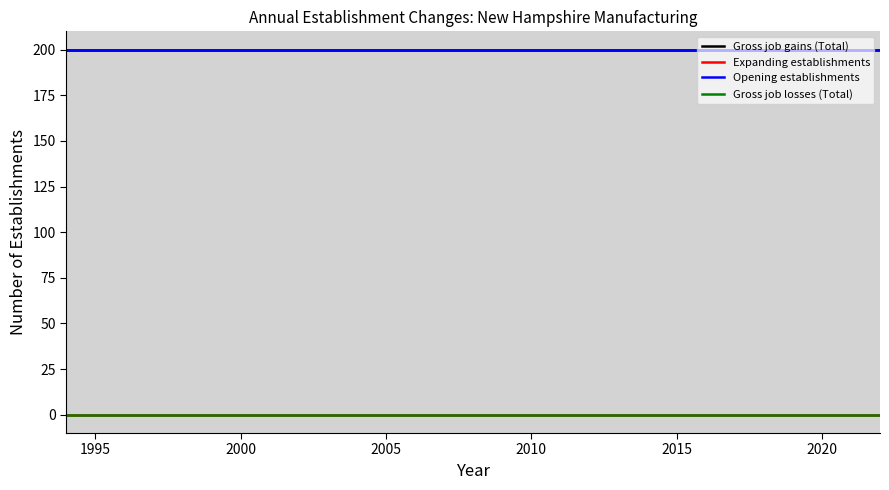

True or false: Opening establishments and Expanding establishments cross at least once.

False